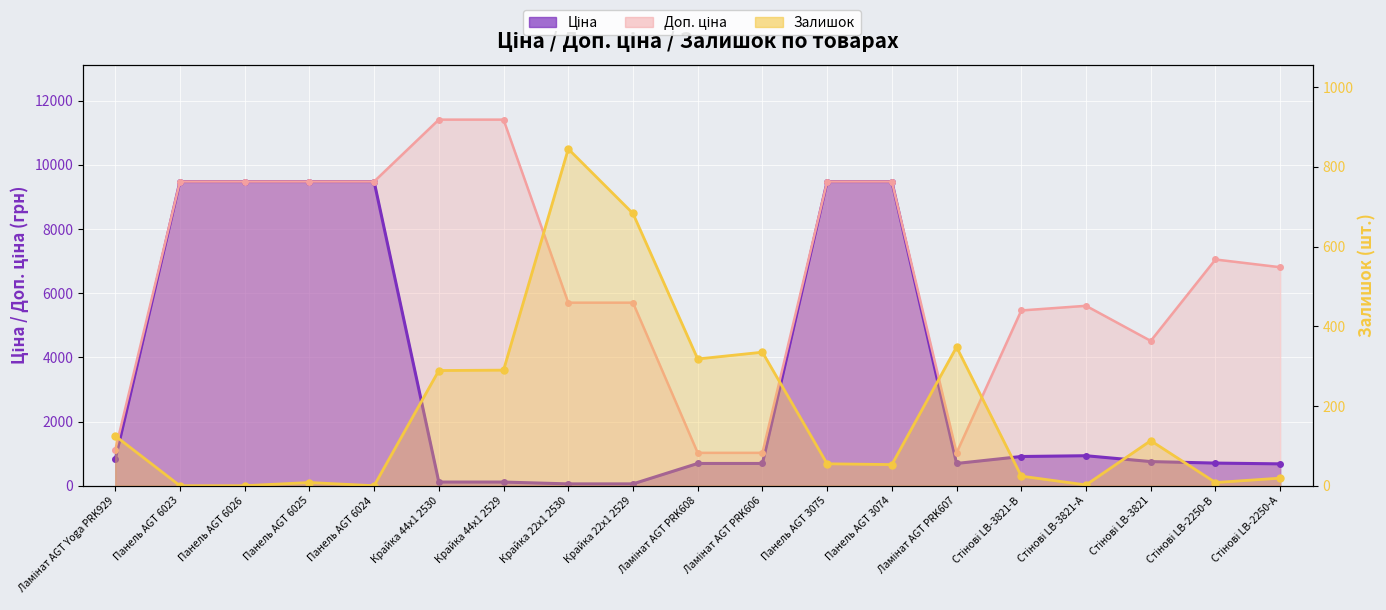

What is the value of the Доп. ціна point at the 12th from the left?

9480.1